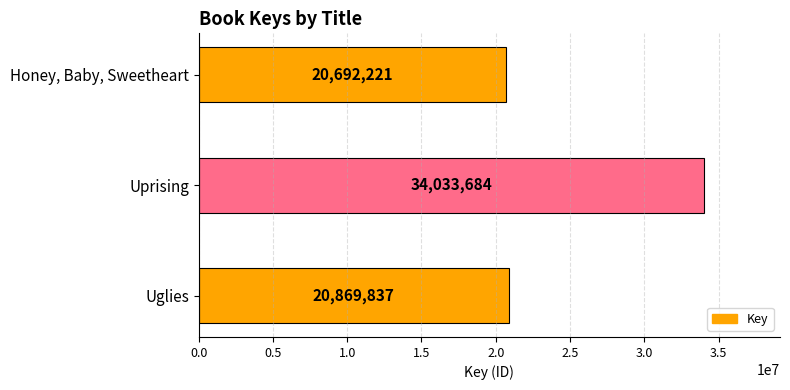

Does the chart contain stacked bars?

No